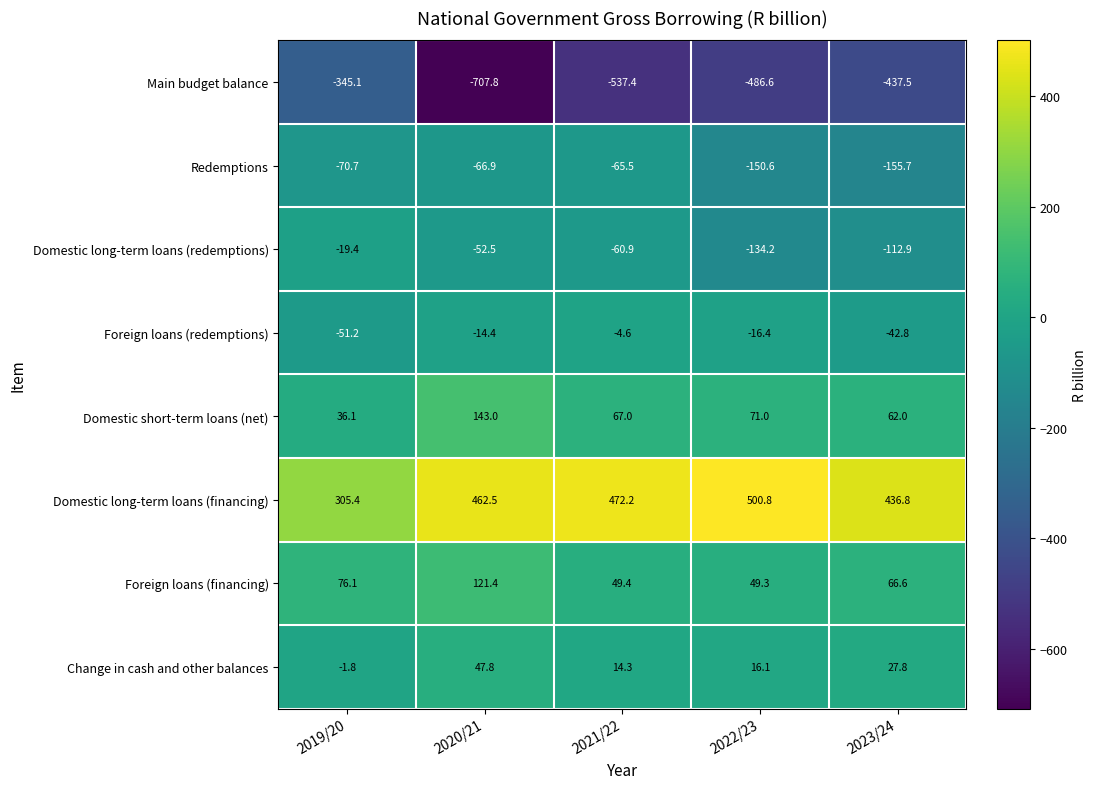

Count the number of categories in the chart.

5